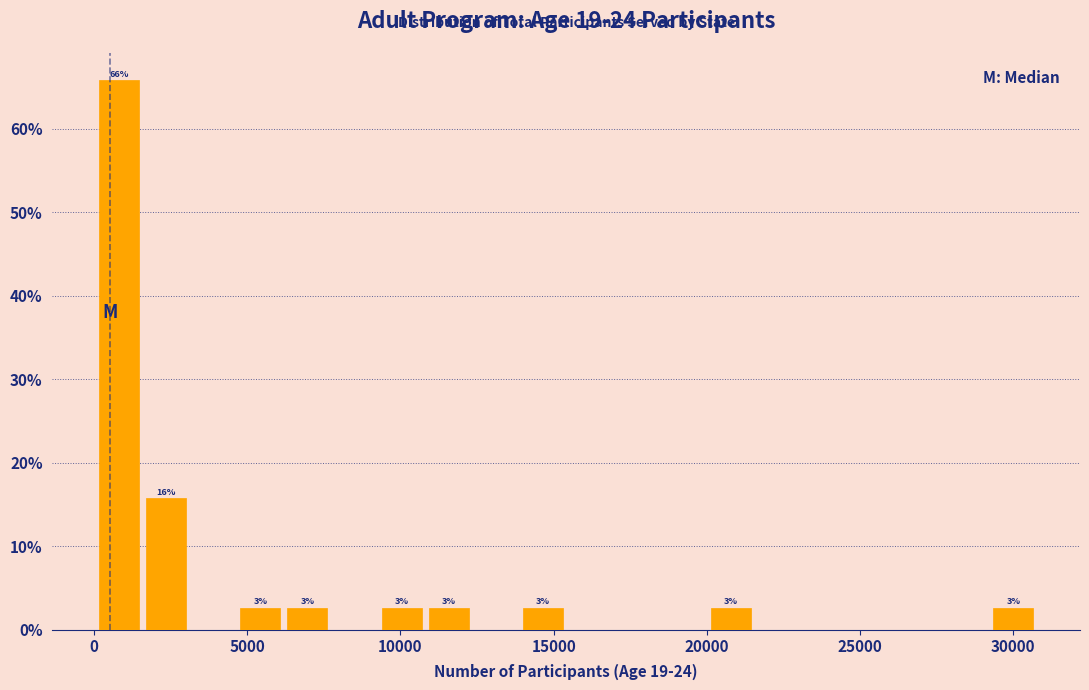

Around what value on the x-axis is the tallest bar? Give the approximate position of its centre, as read against the axis.

1000